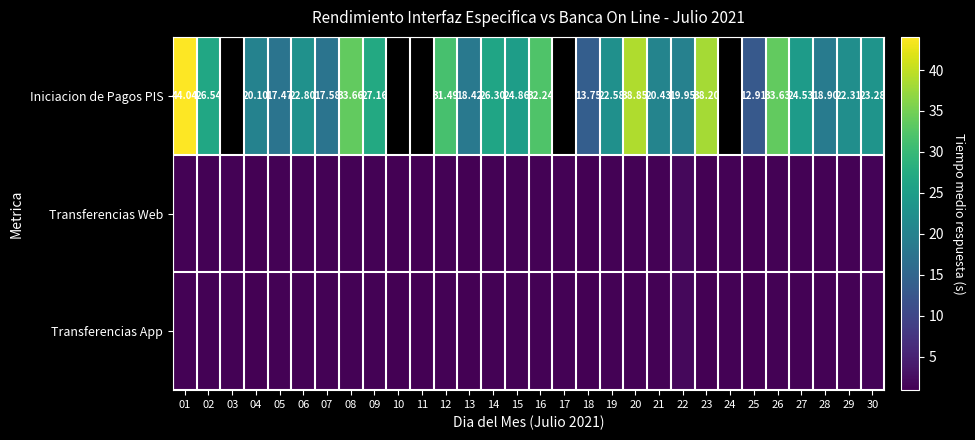

What is the lowest value of the Transferencias Web series?

0.9